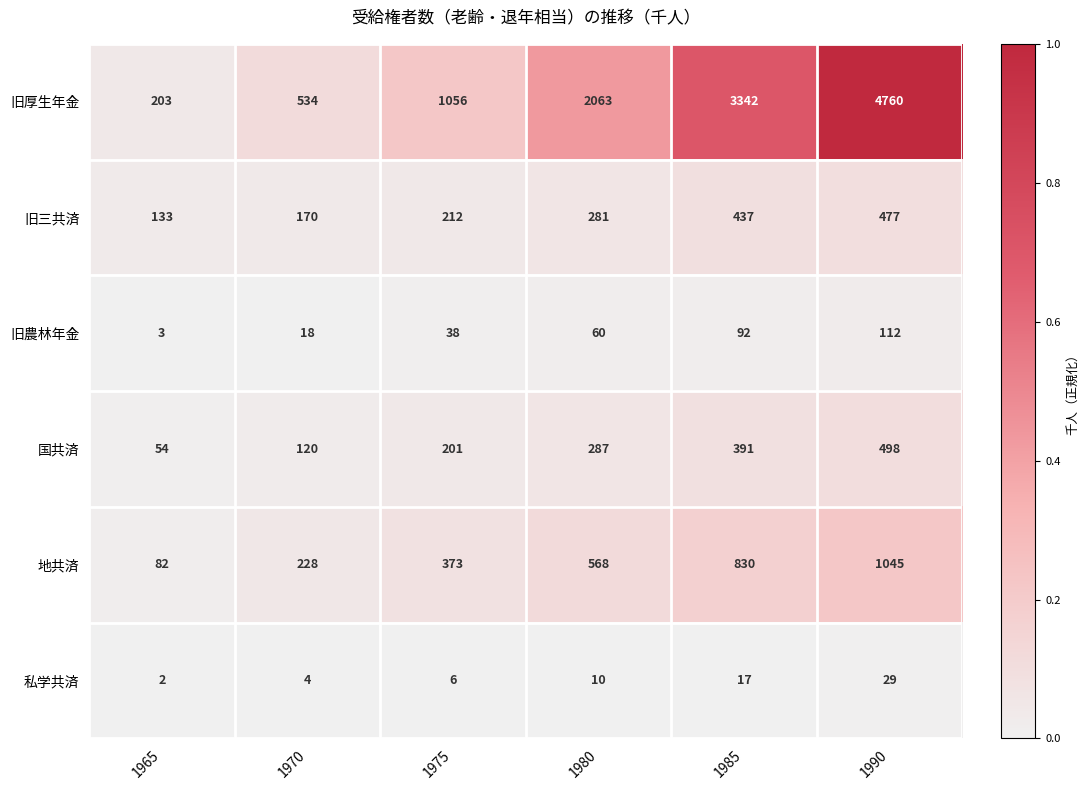

Rank the series at 1980 from lowest to highest value.

私学共済, 旧農林年金, 旧三共済, 国共済, 地共済, 旧厚生年金